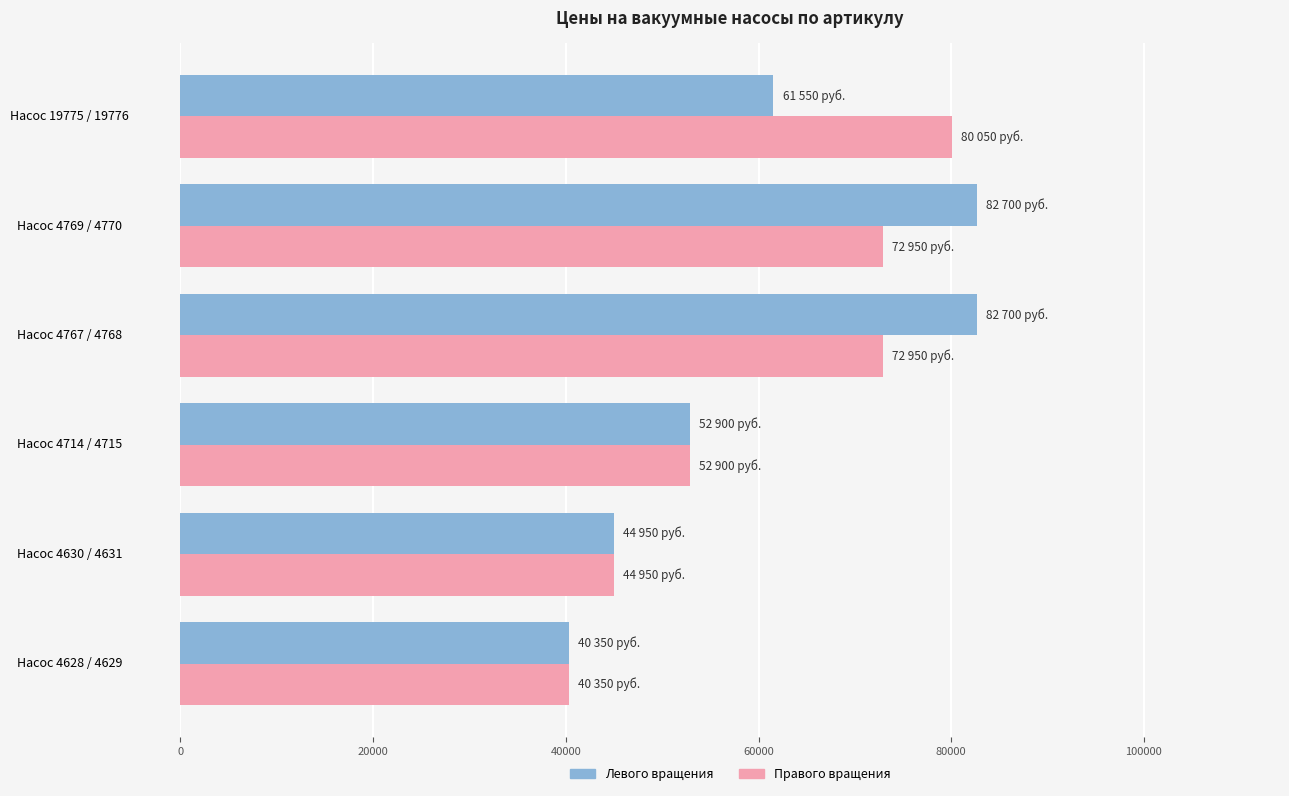

Rank the series at Насос 19775 / 19776 from lowest to highest value.

Левого вращения, Правого вращения